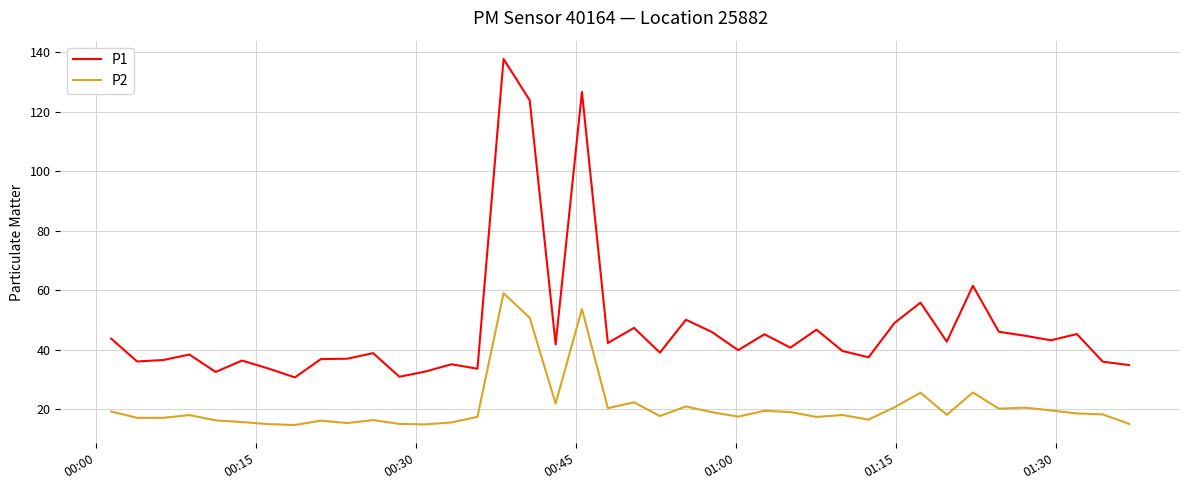

True or false: P2 and P1 intersect in this chart.

False